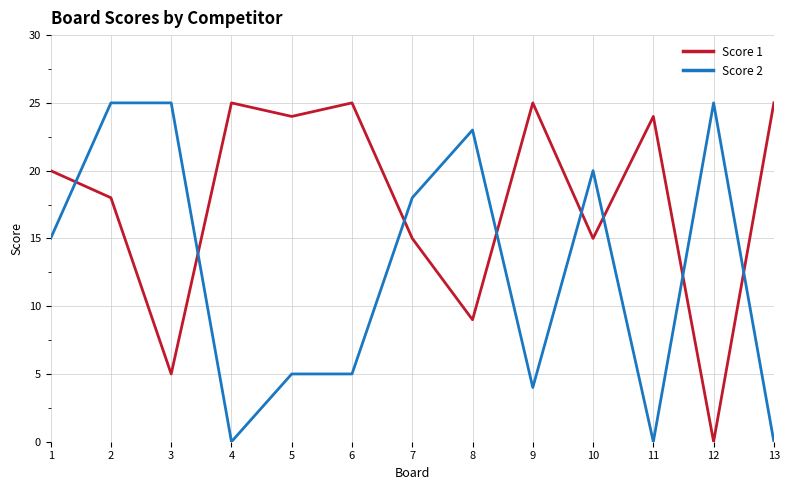

At 7, list the series in order from largest to smallest.

Score 2, Score 1